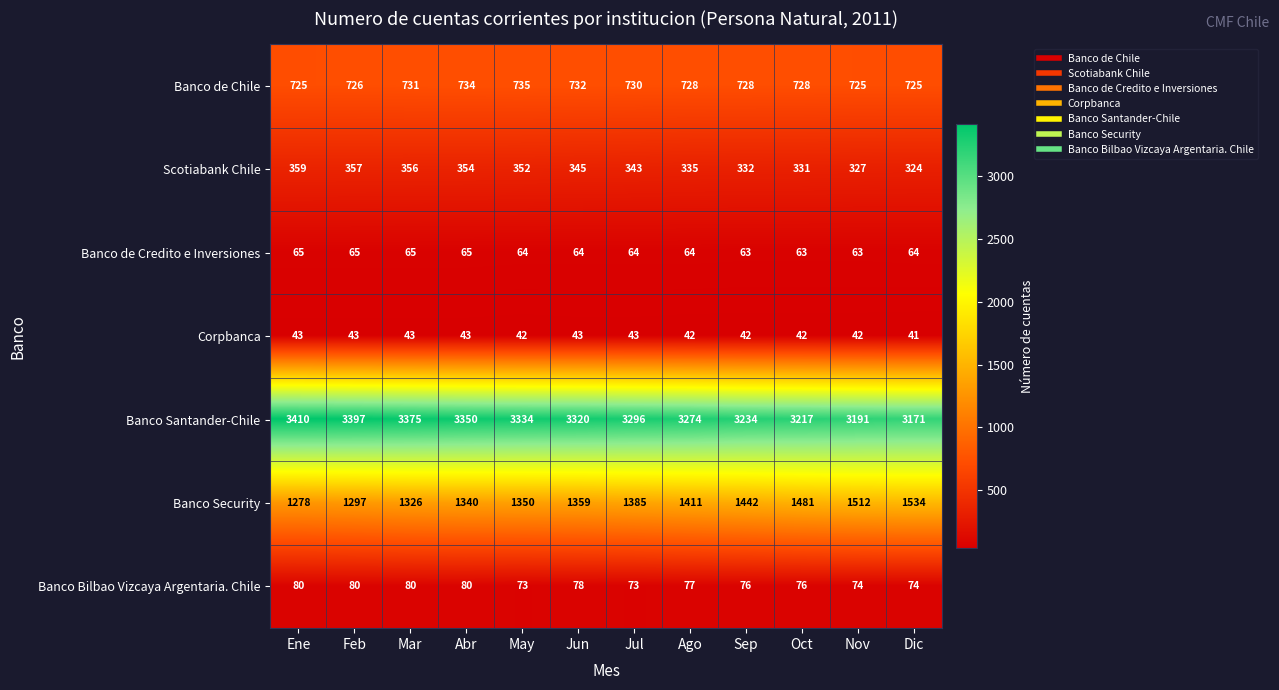

Rank the series at Ago from lowest to highest value.

Corpbanca, Banco de Credito e Inversiones, Banco Bilbao Vizcaya Argentaria. Chile, Scotiabank Chile, Banco de Chile, Banco Security, Banco Santander-Chile